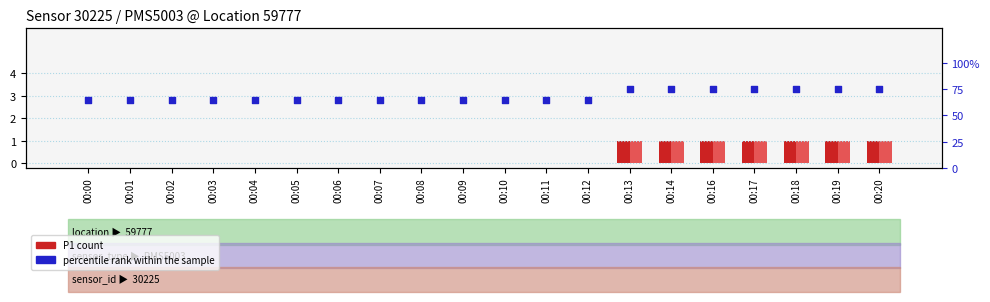

Is the value of percentile rank within the sample at 00:10 greater than the value of P1 count at 00:16?

Yes